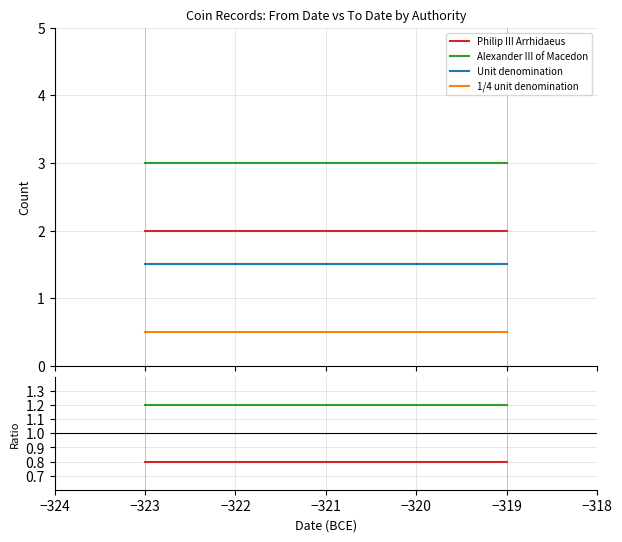

True or false: 1/4 unit denomination and Unit denomination intersect in this chart.

False